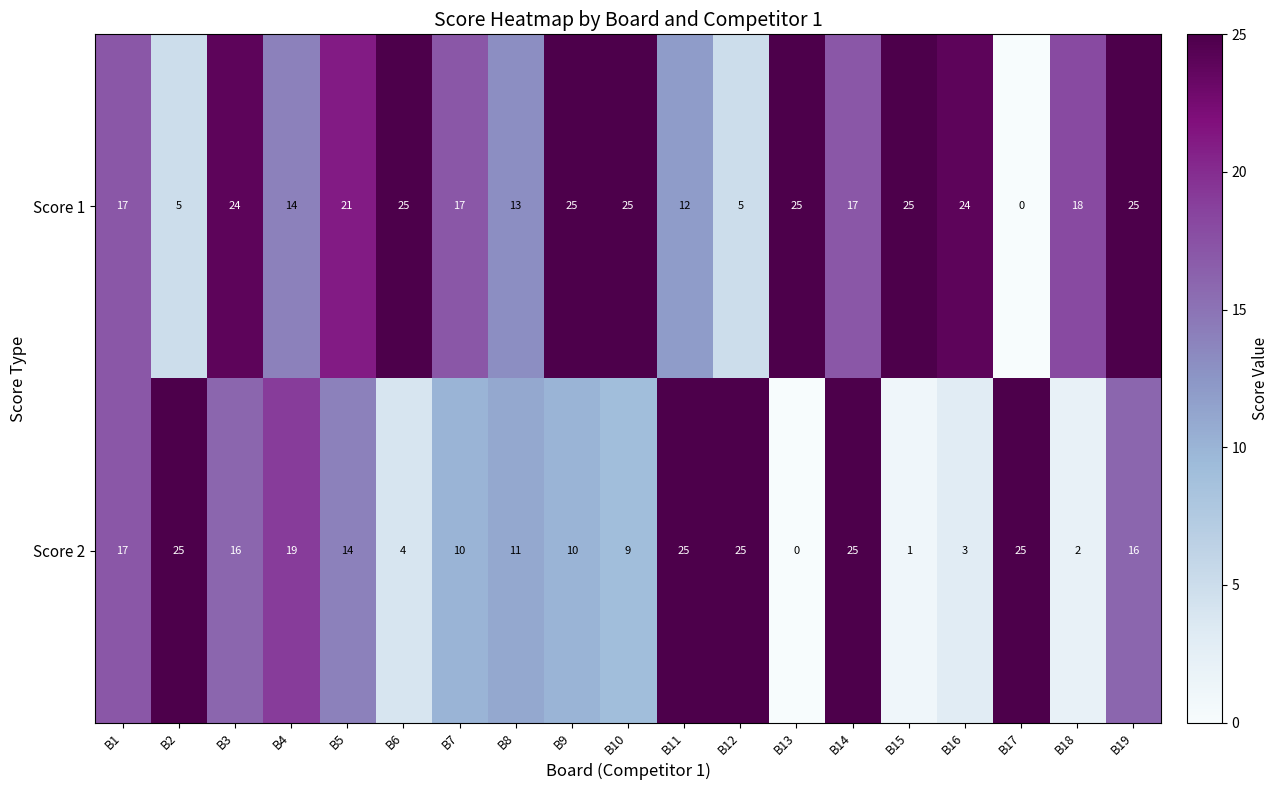

How many data points does each series have?

19